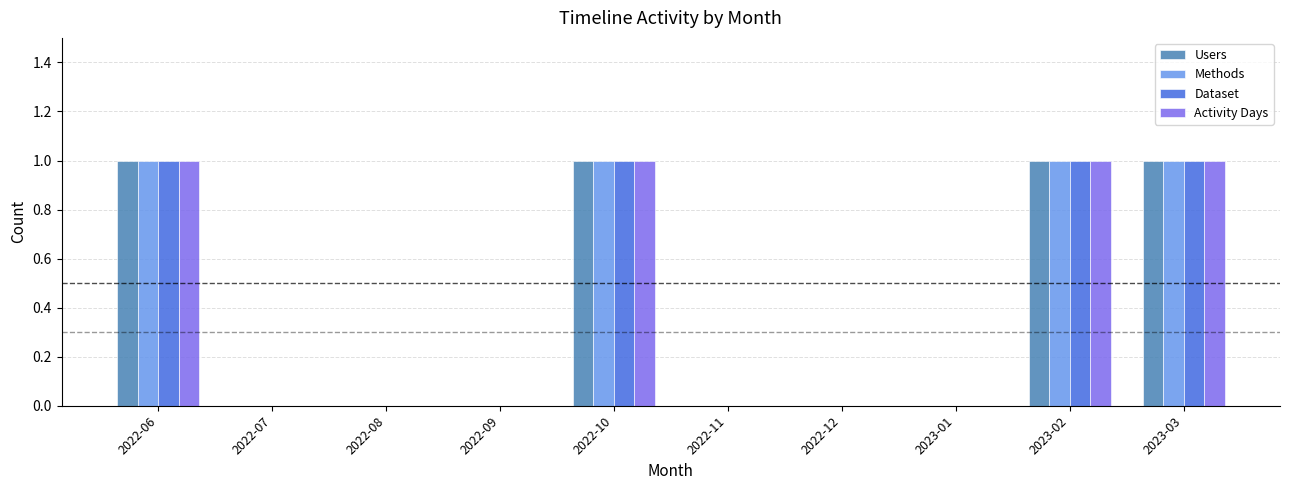

What is the sum of all Methods values?

4